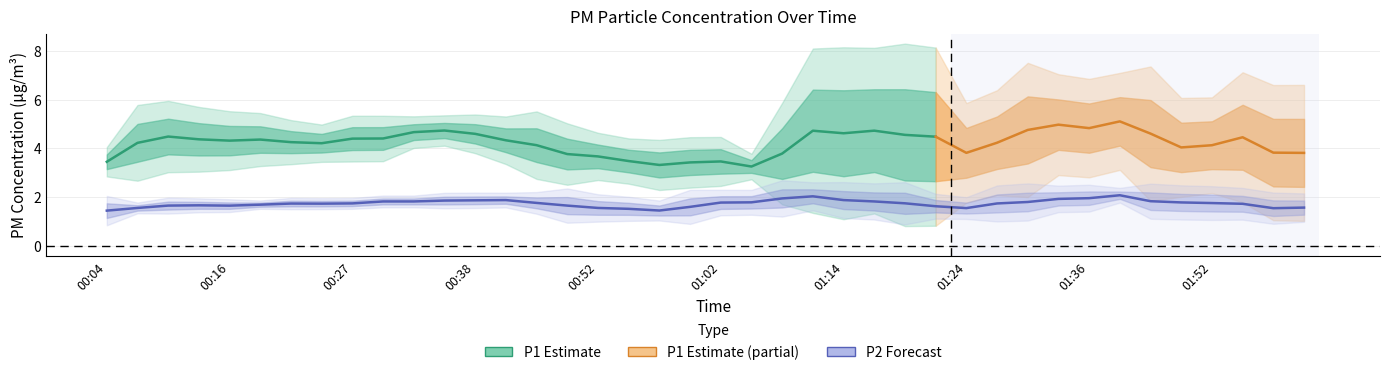

How many lines are shown in the chart?

2